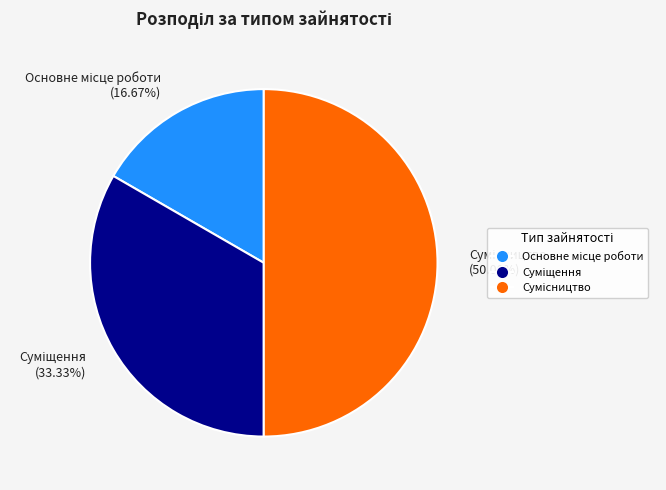

Does Основне місце роботи account for over 50% of the chart?

No